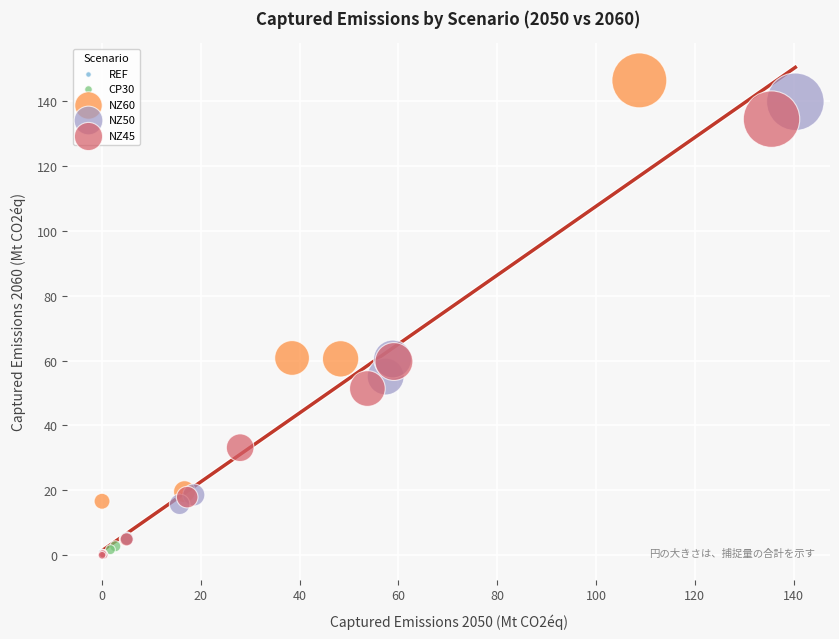

Which series has the largest Y range (max minus min)?

NZ60